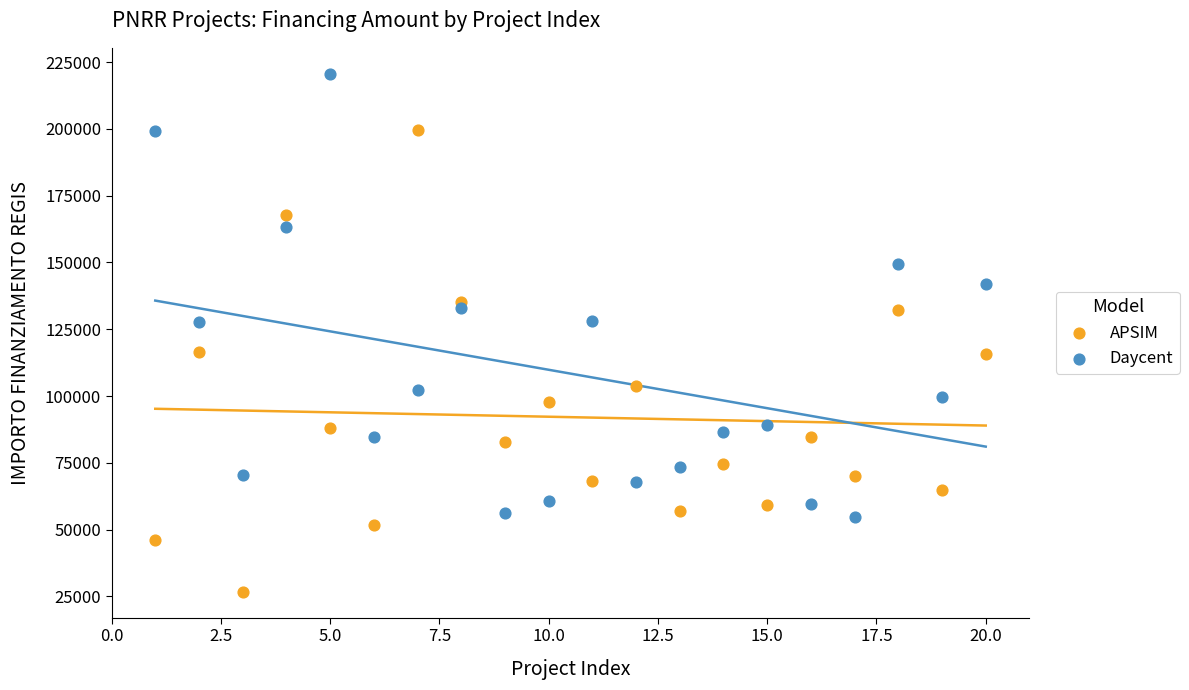

Which series reaches the maximum Y coordinate?

Daycent